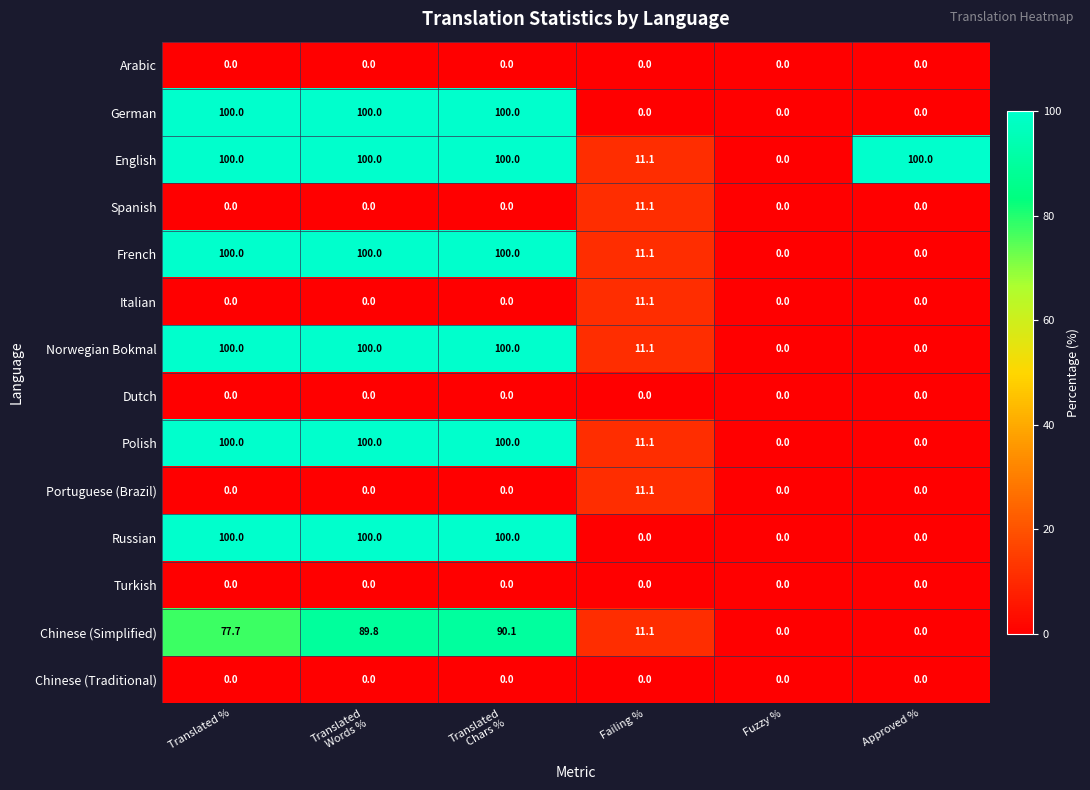

What is the greatest value displayed?

100.0